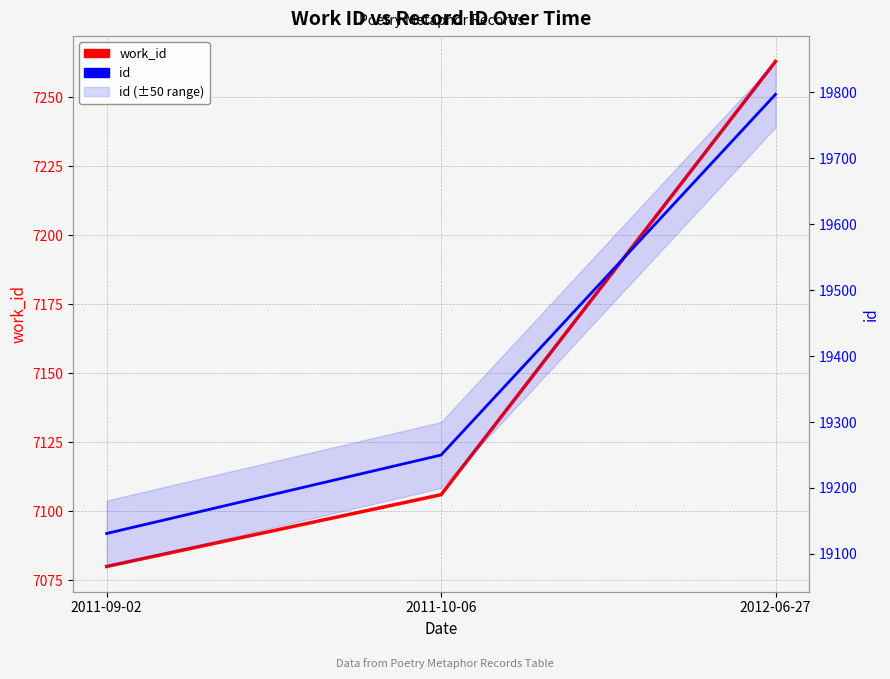

Which series changed the most between 2011-09-02 and 2012-06-27?

id